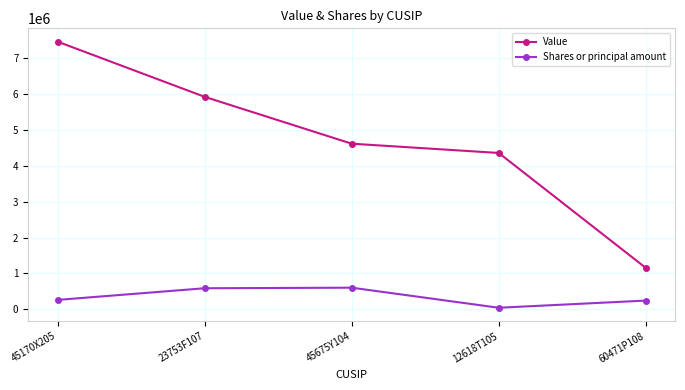

What is the maximum value for Value?

7450000